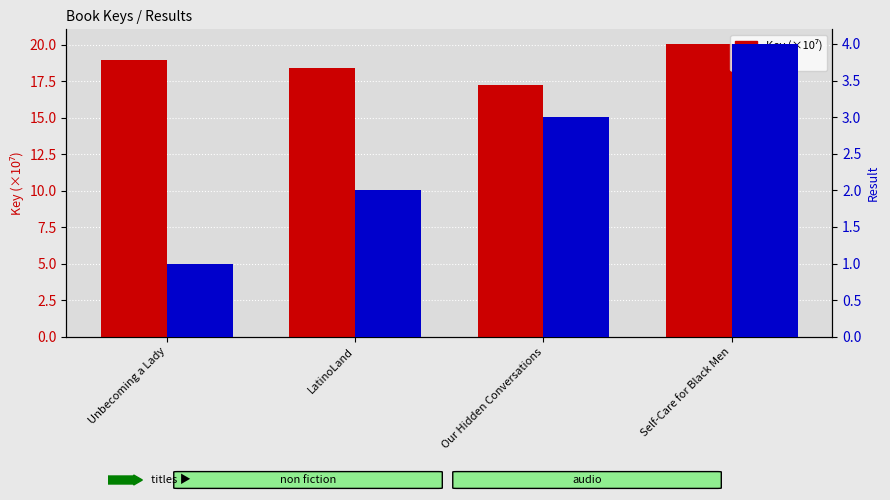

At which category is the sum across all series the highest?

Self-Care for Black Men